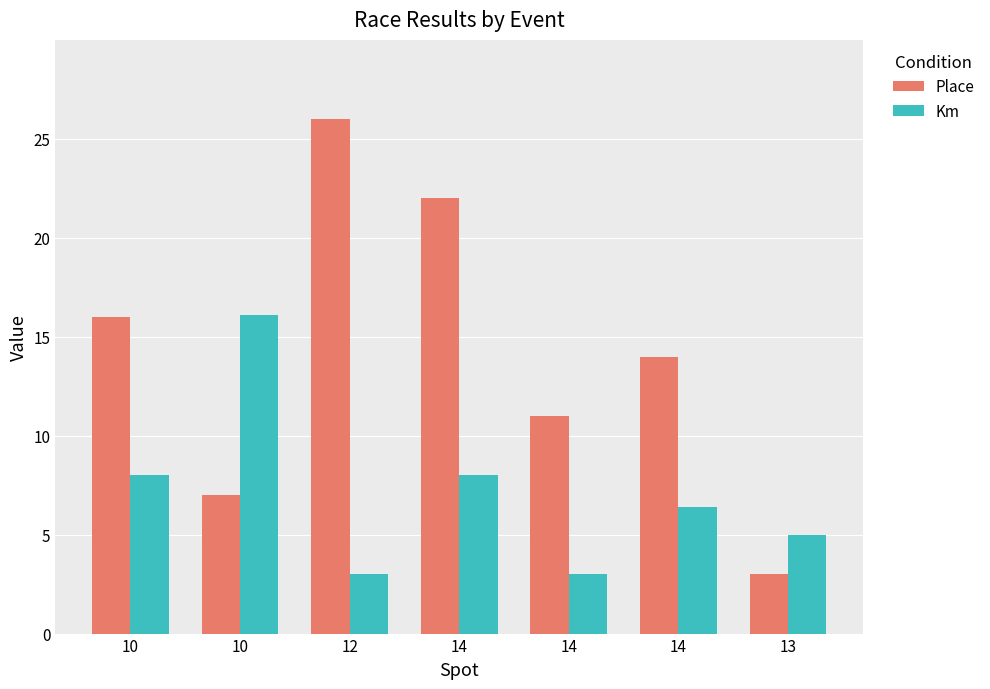

Are the bars grouped side by side (vs. stacked)?

Yes